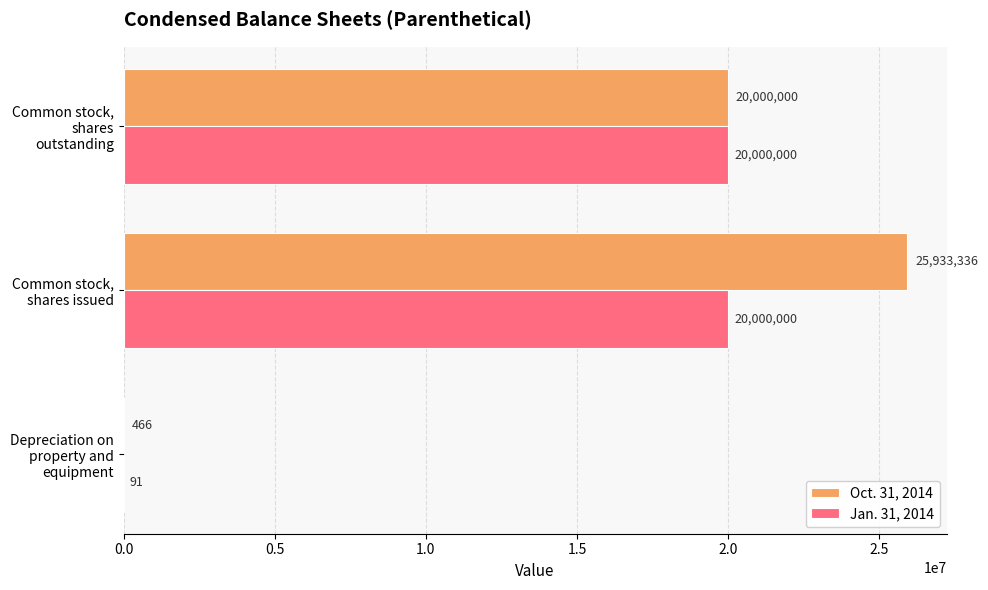

Between Depreciation on property and equipment and Common stock, shares issued, which series saw the biggest shift?

Oct. 31, 2014